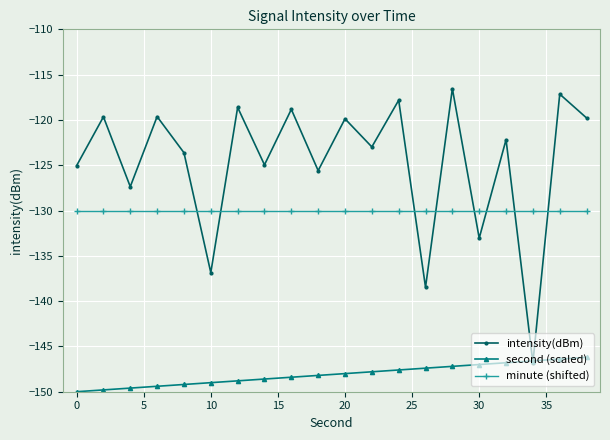

True or false: second (scaled) and minute (shifted) intersect in this chart.

False